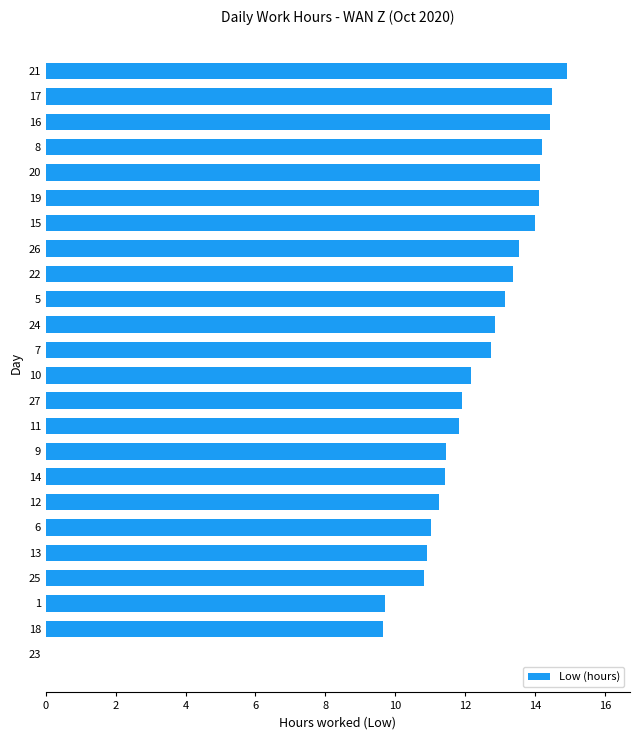

Approximately how many times larger is the value at 22 compared to 16?

0.9